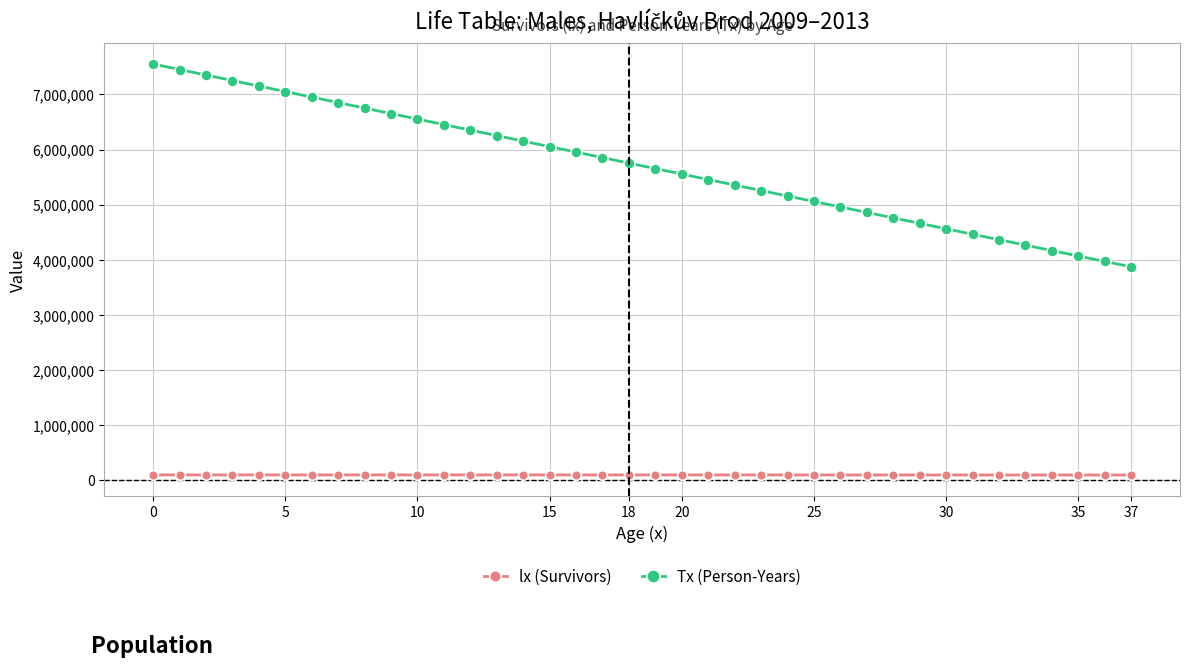

How many values in the lx (Survivors) series exceed 99599?

19